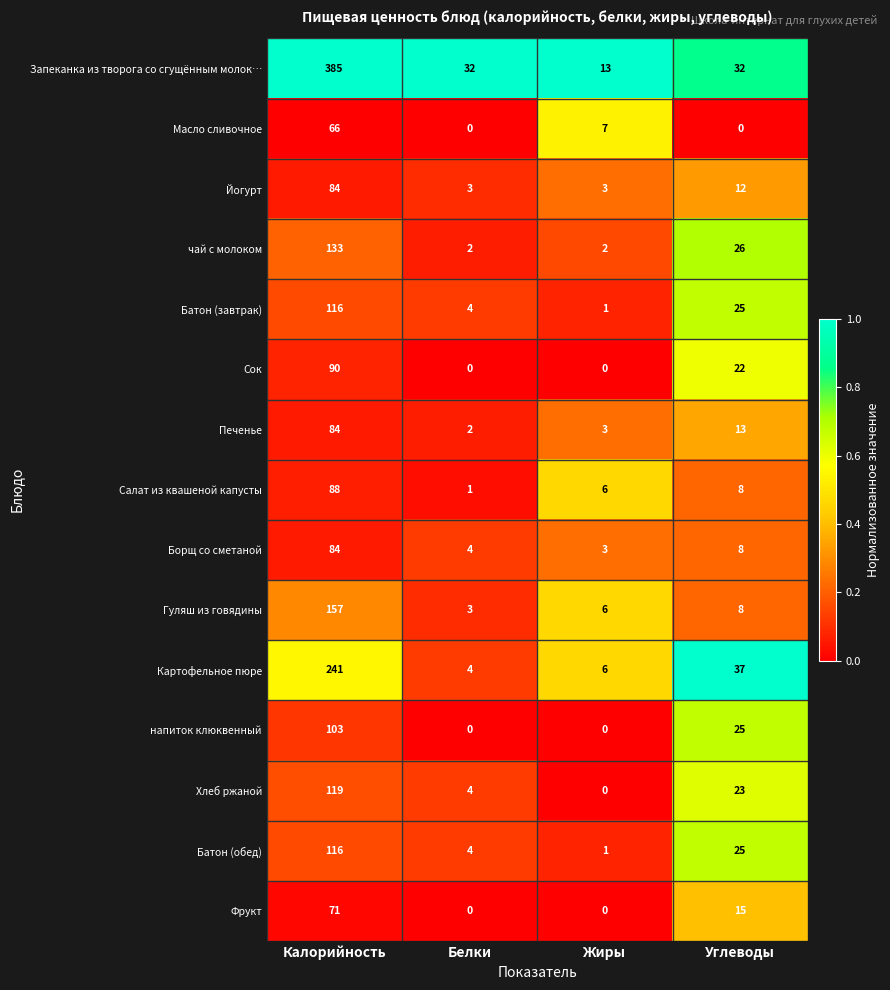

Where does the Печенье series first go above 13?

Калорийность